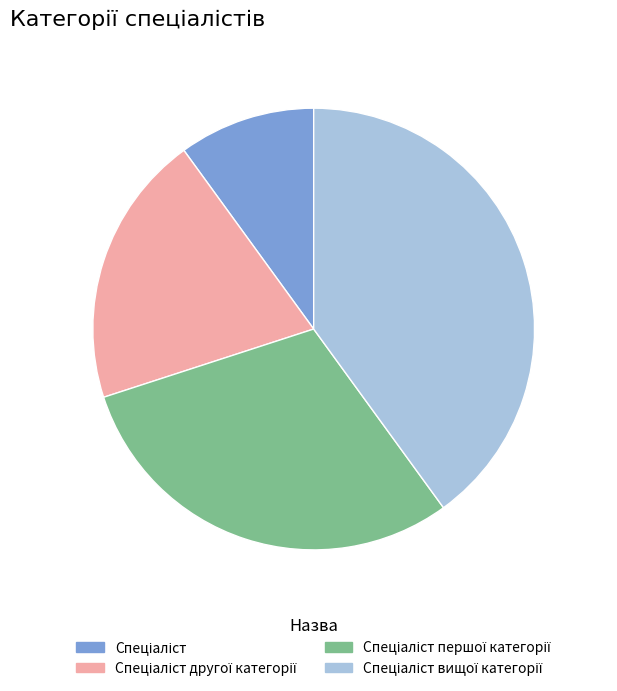

Is there any slice that represents more than half of the pie?

No